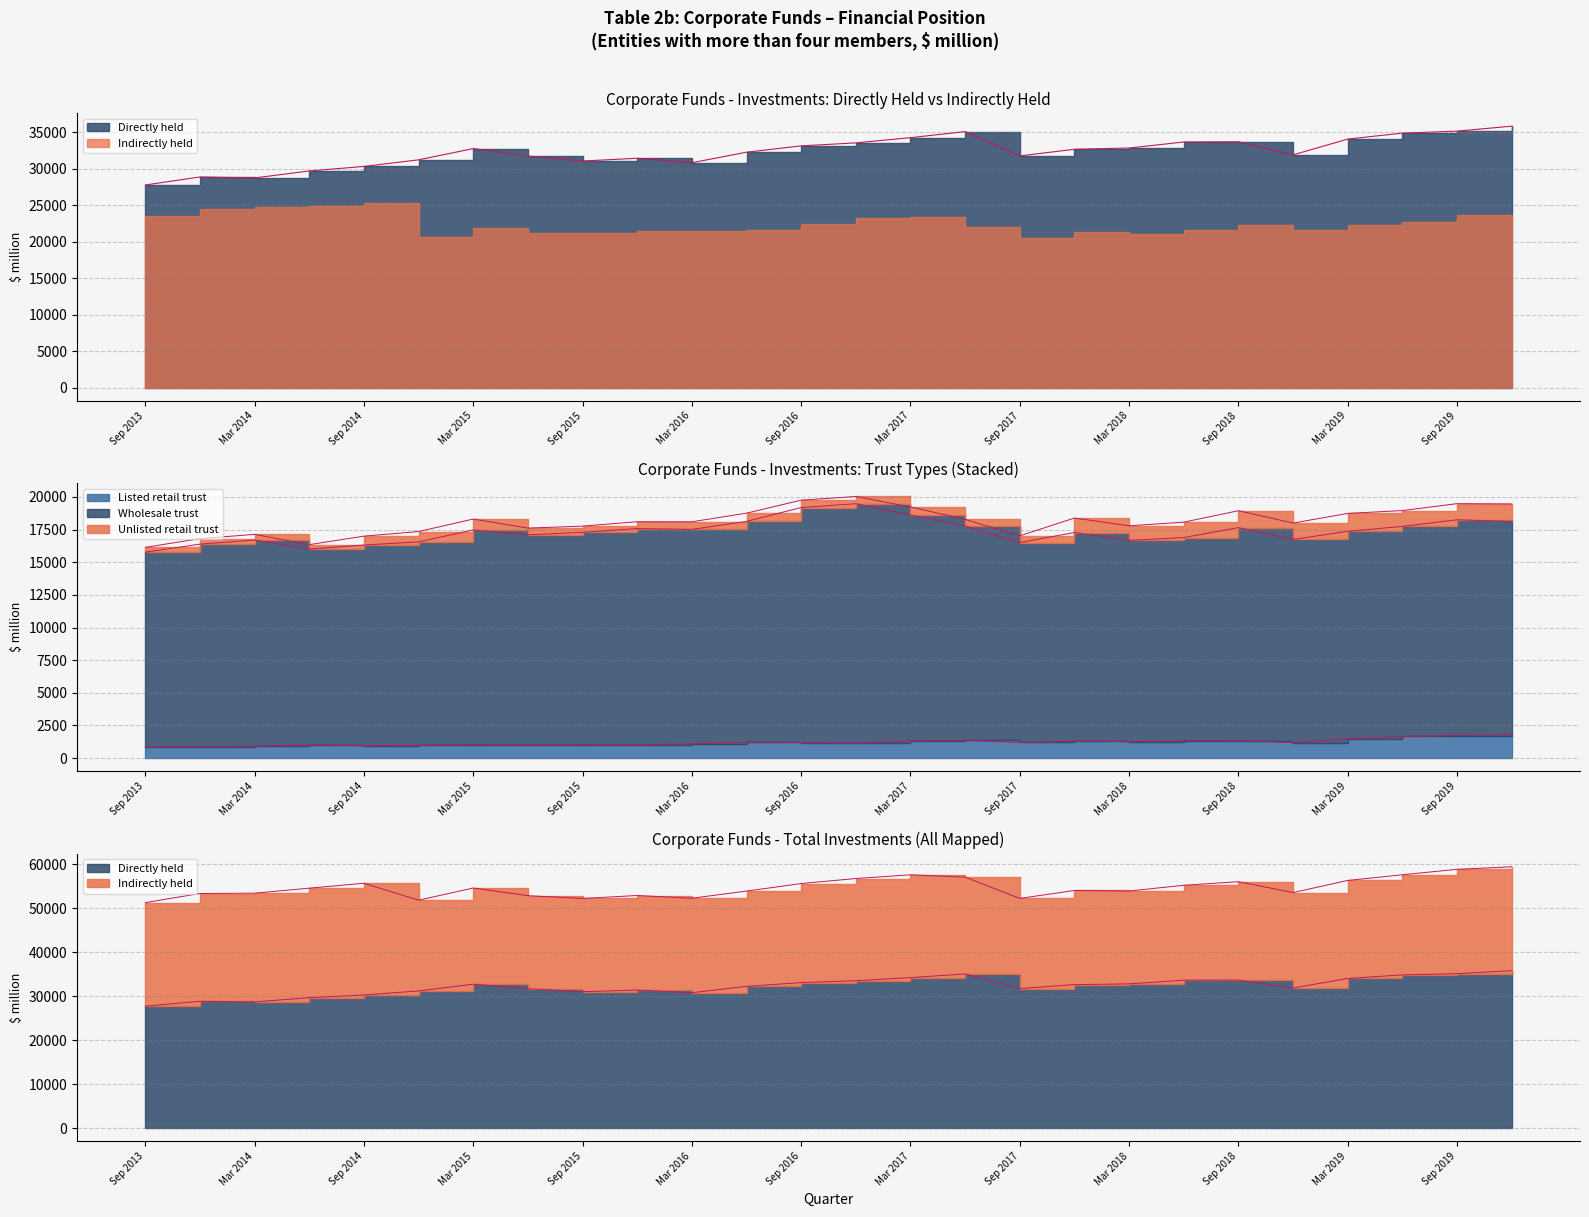

Rank the series by their maximum value, from highest to lowest.

Directly held, Indirectly held, Wholesale trust, Listed retail trust, Unlisted retail trust